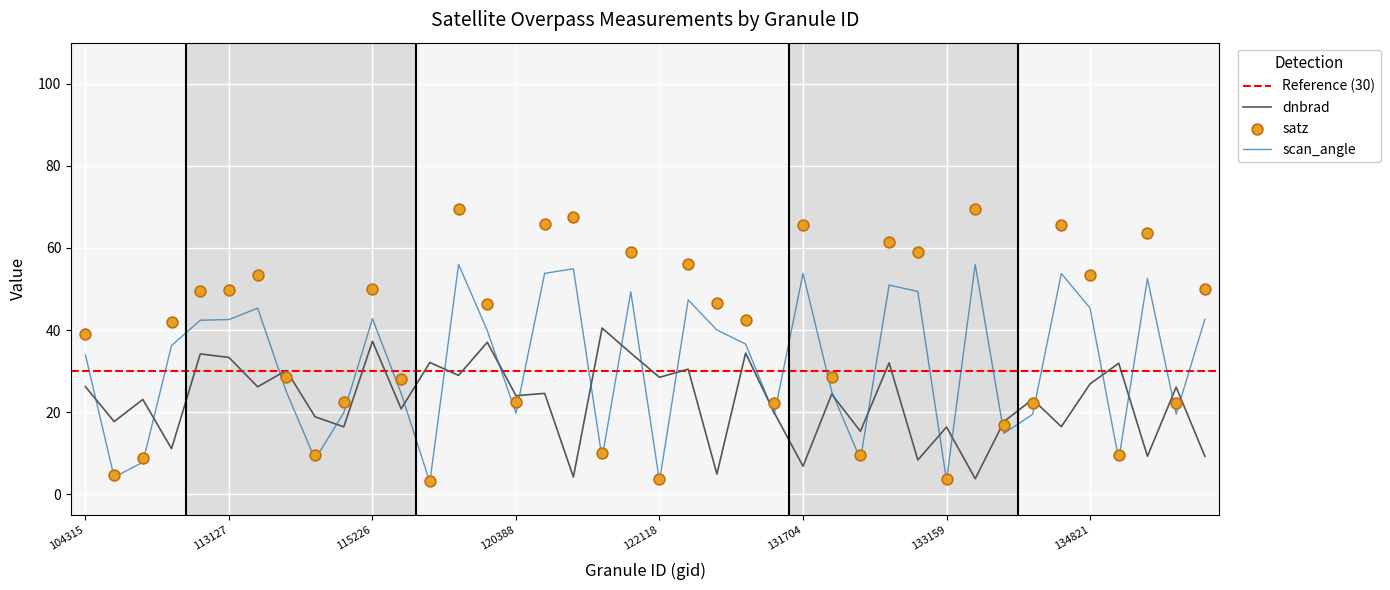

Which series reaches the minimum Y coordinate?

scan_angle